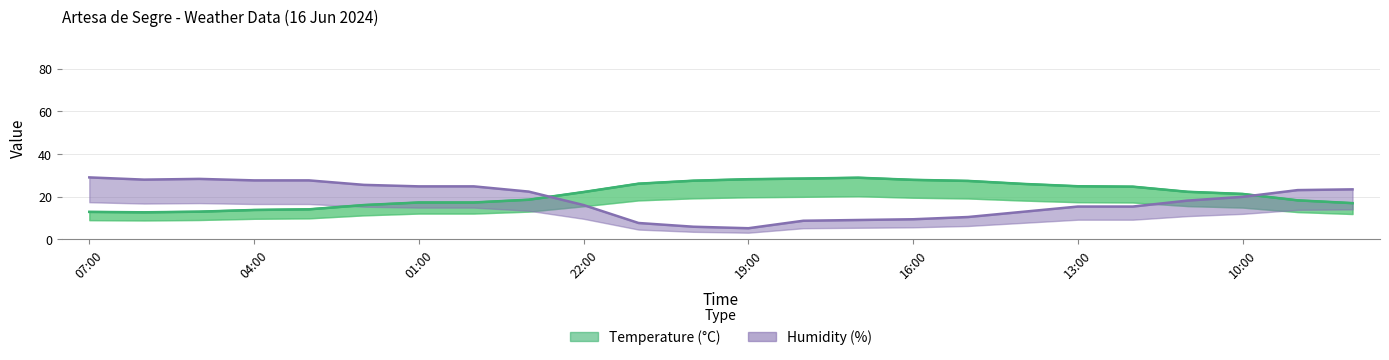

How many lines are shown in the chart?

2